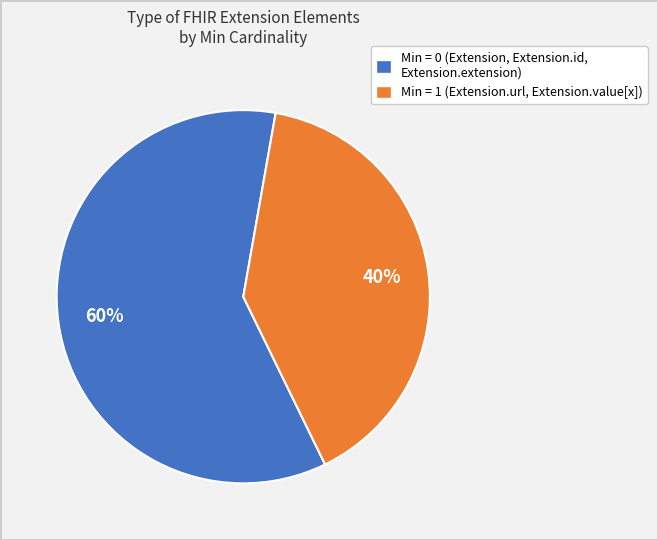

What is the smallest slice in the pie chart?

Min = 1 (Extension.url, Extension.value[x])